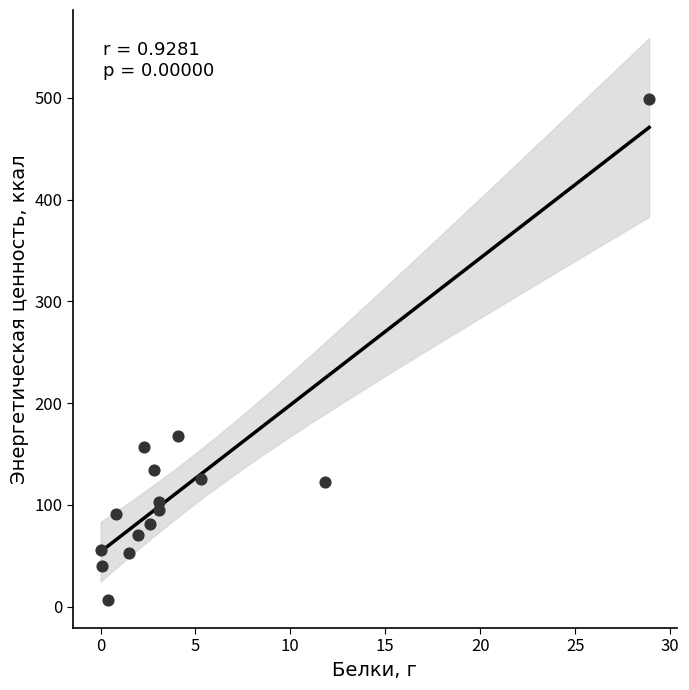

What Y value in the scatter plot is closest to 252?

167.3